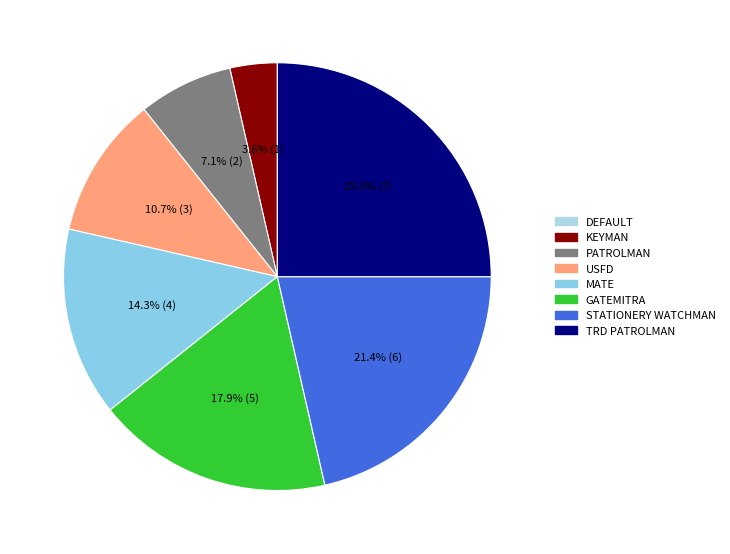

Does any single category account for the majority?

No